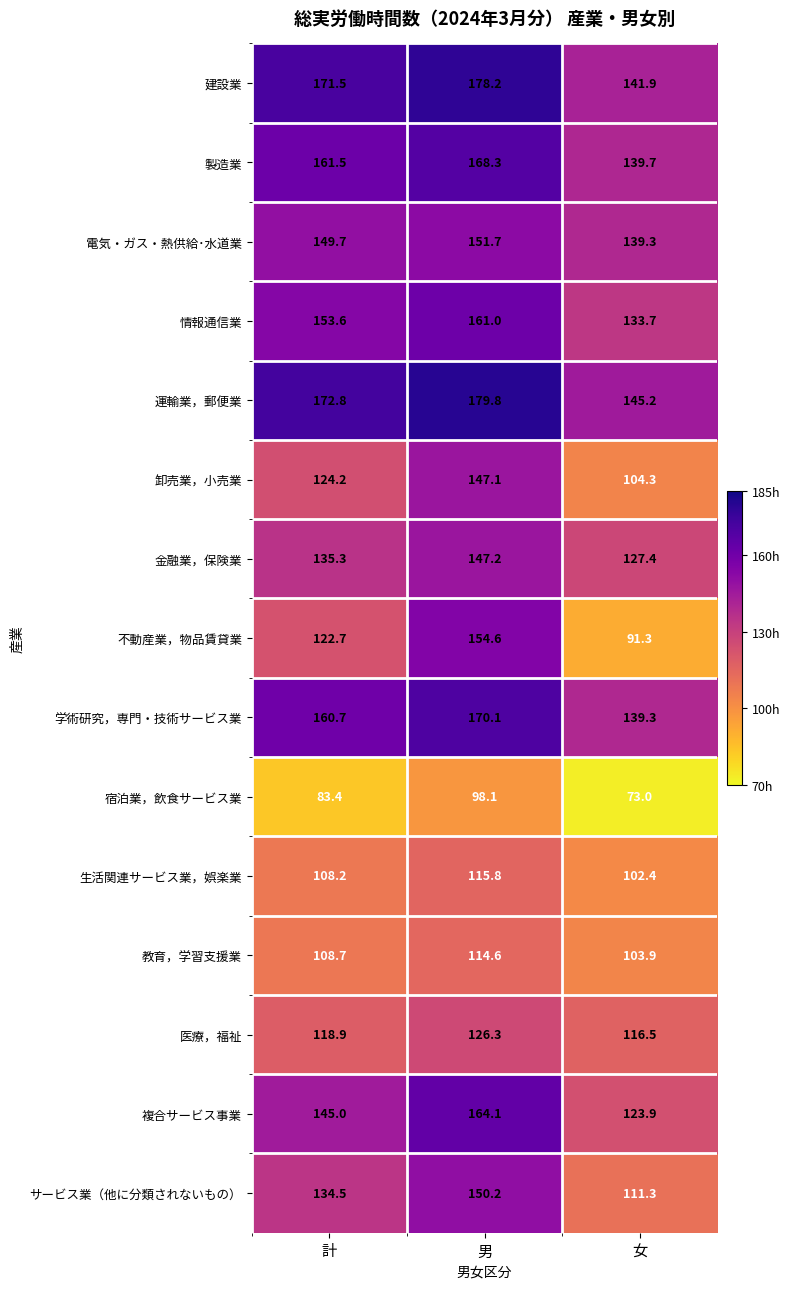

At which category is the sum across all series the highest?

男